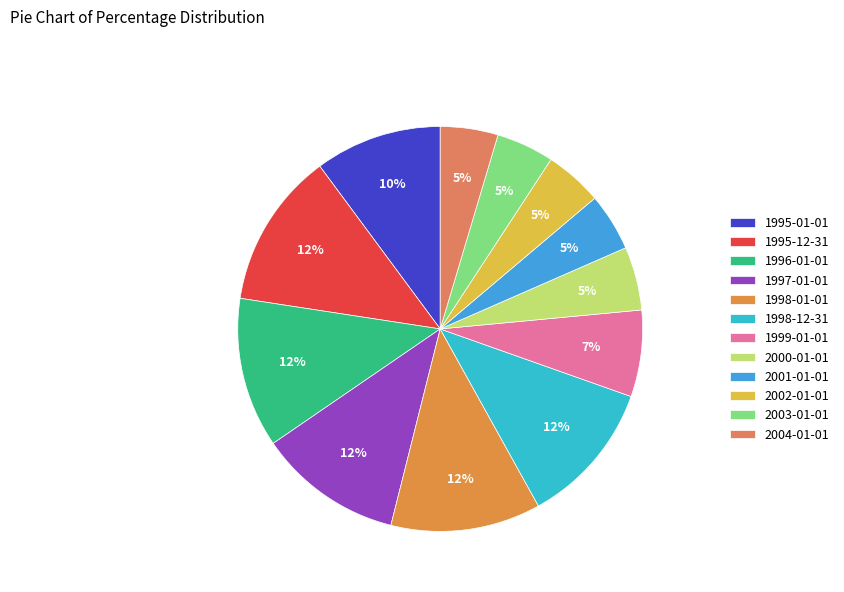

How many slices are in this pie chart?

12